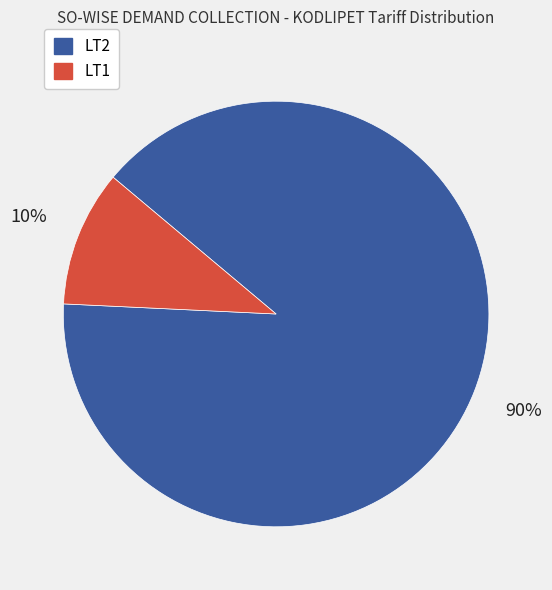

Is the sum of LT2 and LT1 greater than half?

Yes